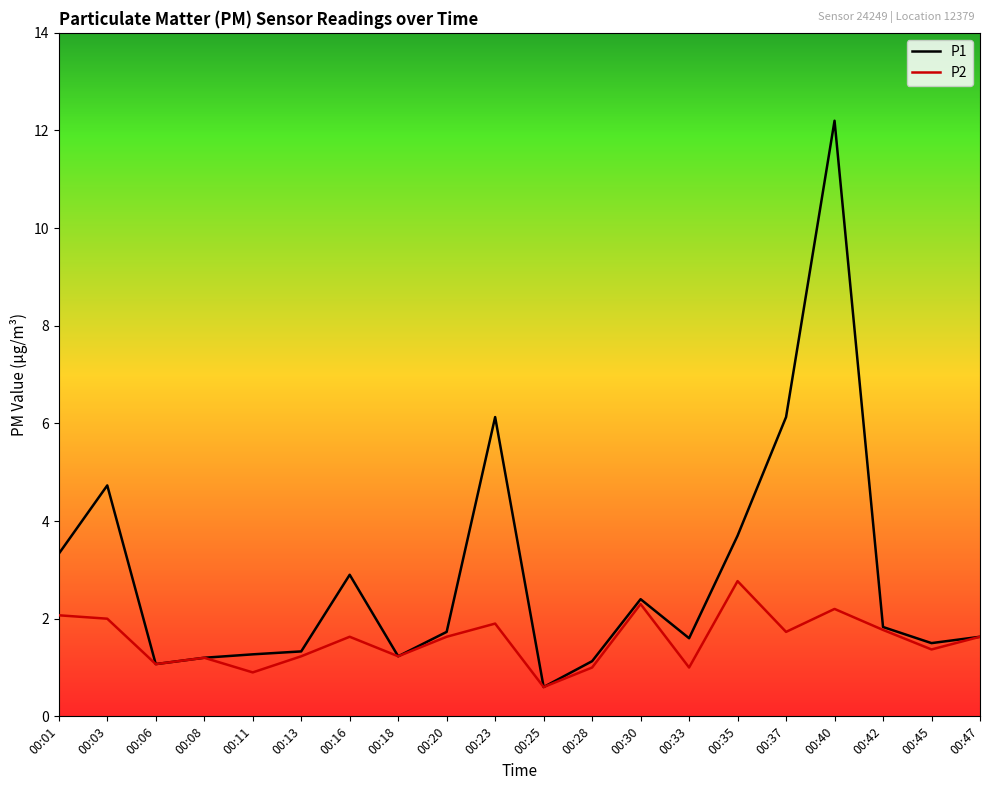

List the series in order of their overall mean, lowest first.

P2, P1